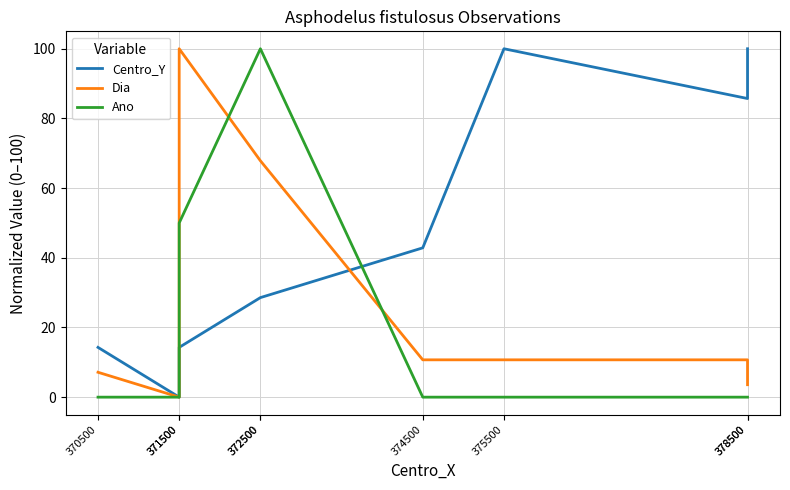

Between which two adjacent categories do Ano and Dia first intersect?

371500 and 372500